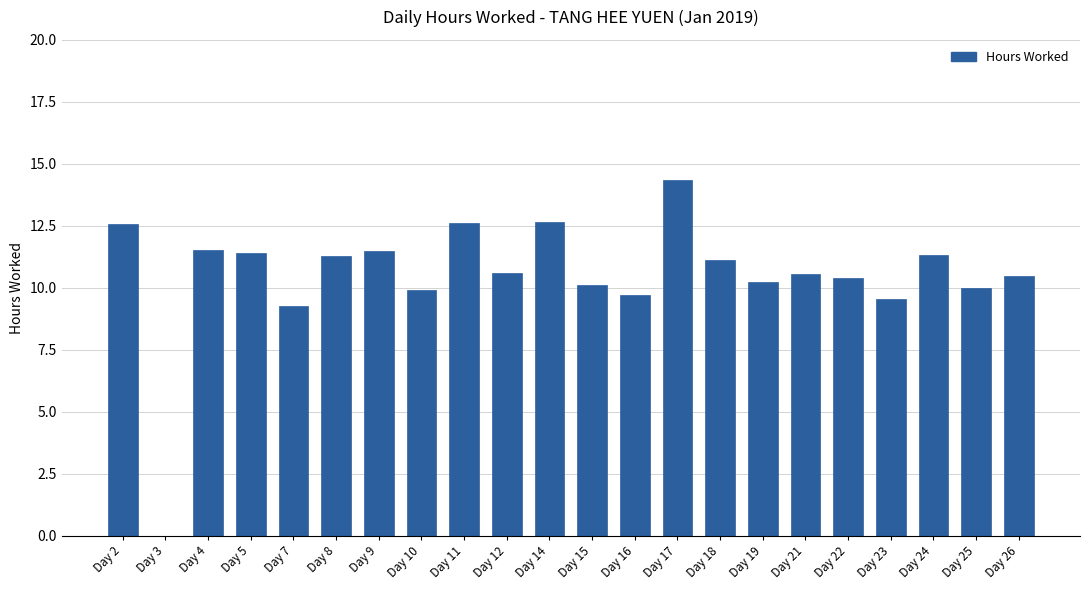

Which category has the highest value across all series?

Day 17